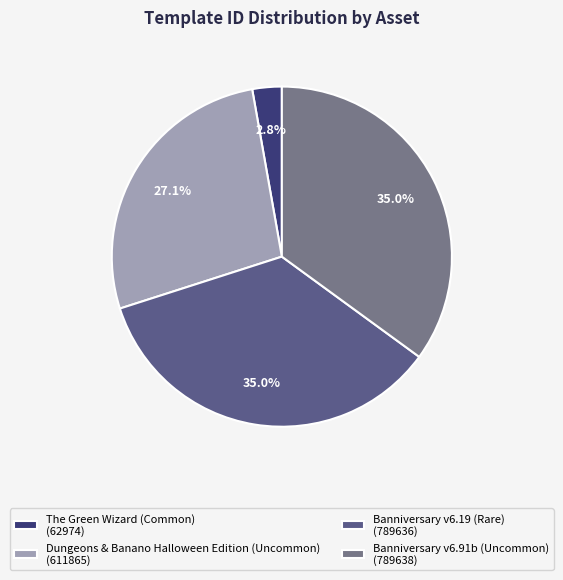

Combined, what portion of the pie is Dungeons & Banano Halloween Edition (Uncommon) and The Green Wizard (Common)?

29.9%